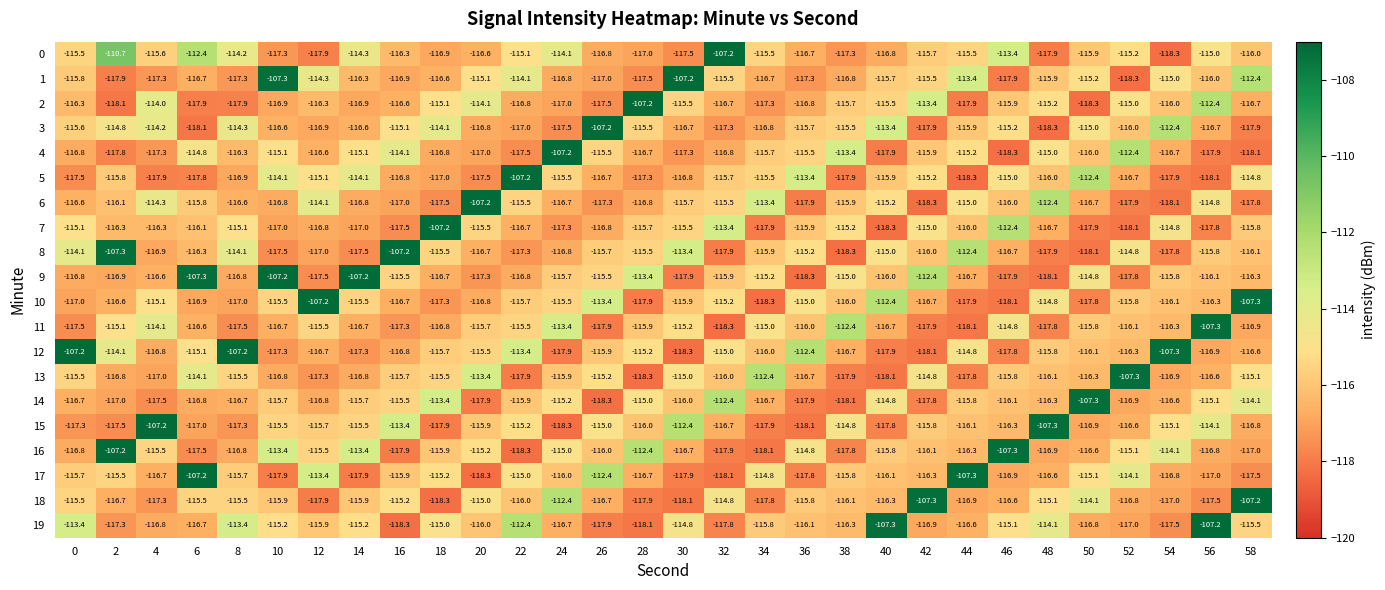

At how many categories does at least one series exceed -111?

27